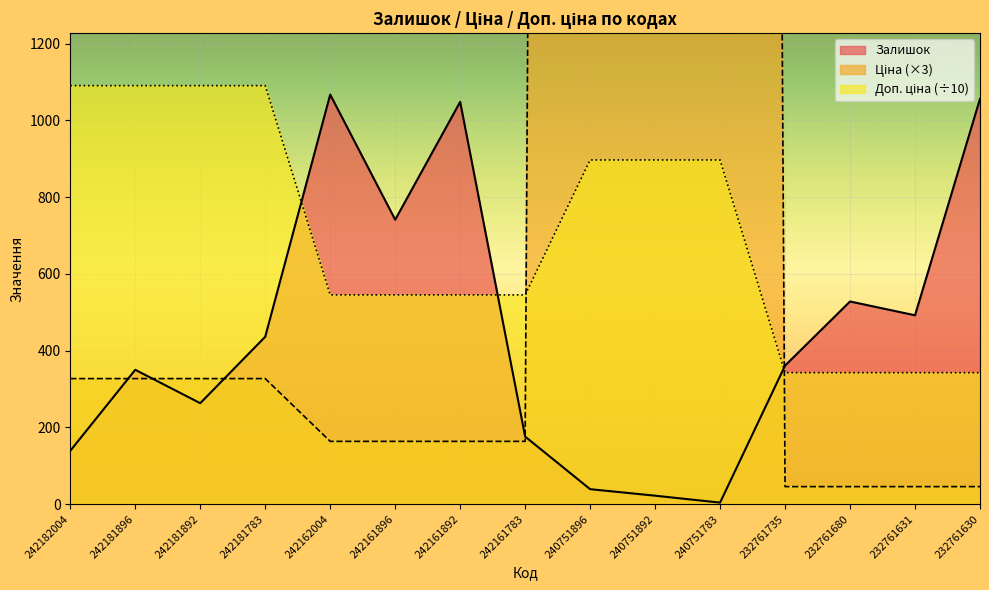

What is the sum of all Залишок values?

6722.0